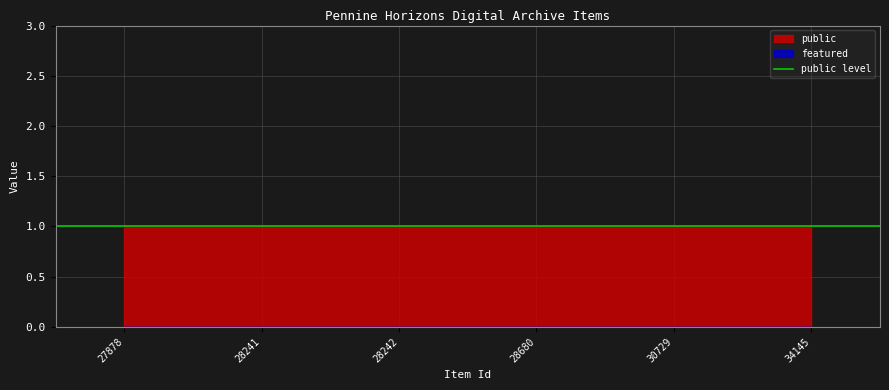

True or false: featured and public intersect in this chart.

False